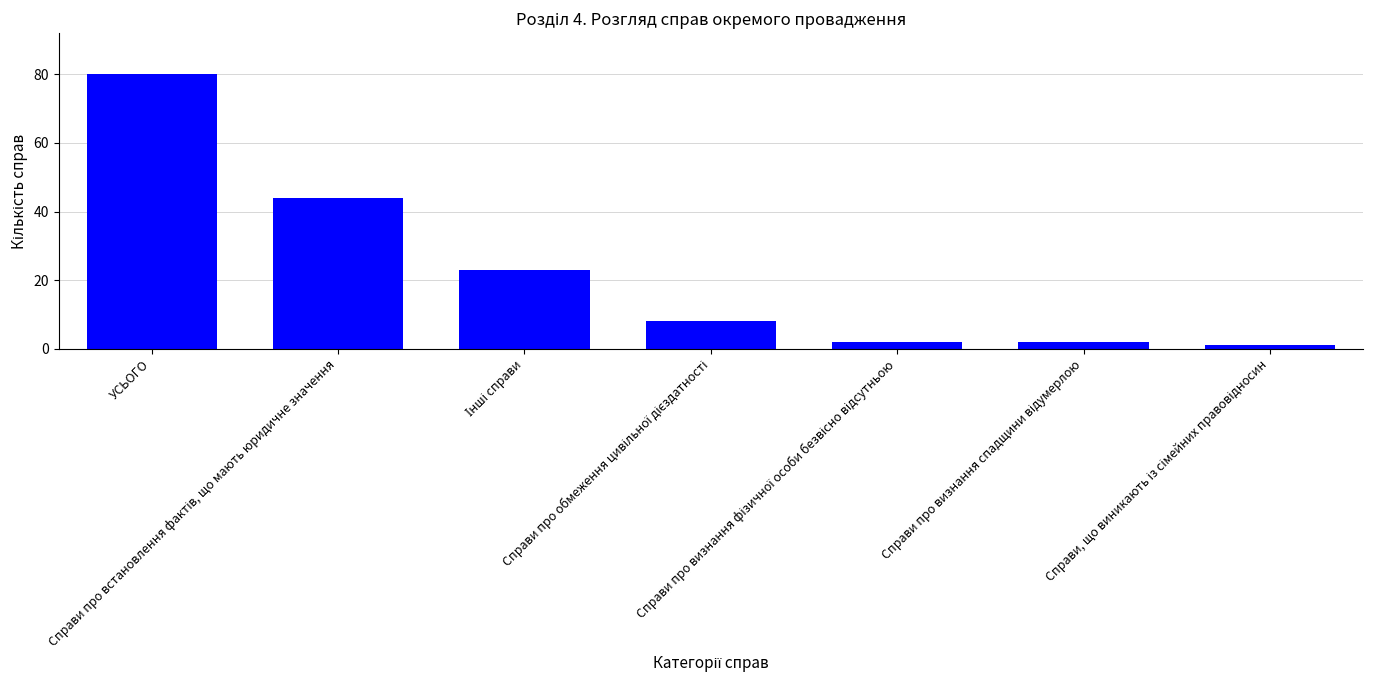

What is the maximum value shown in the chart?

80